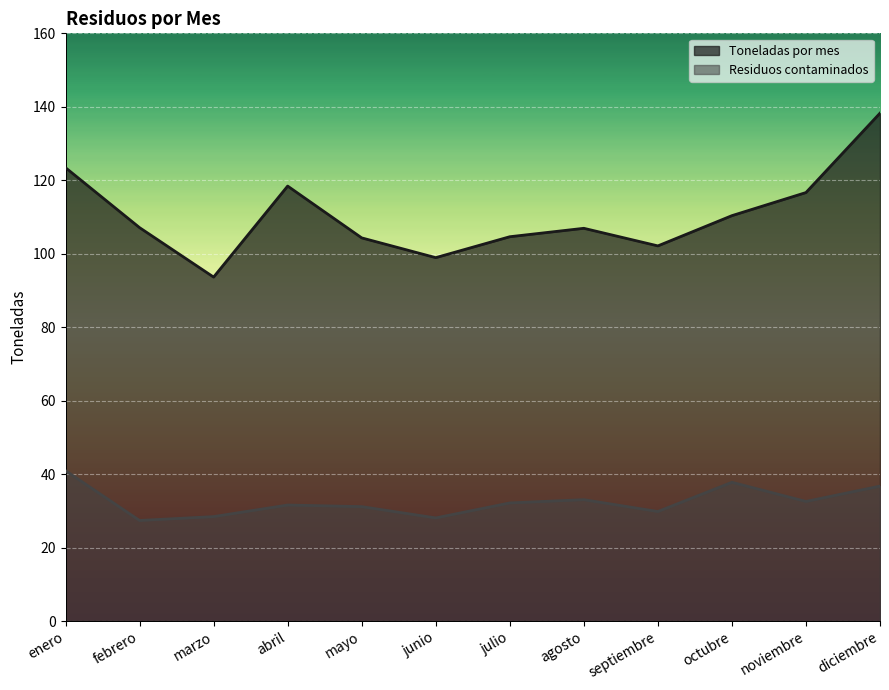

True or false: Residuos contaminados and Toneladas por mes cross at least once.

False